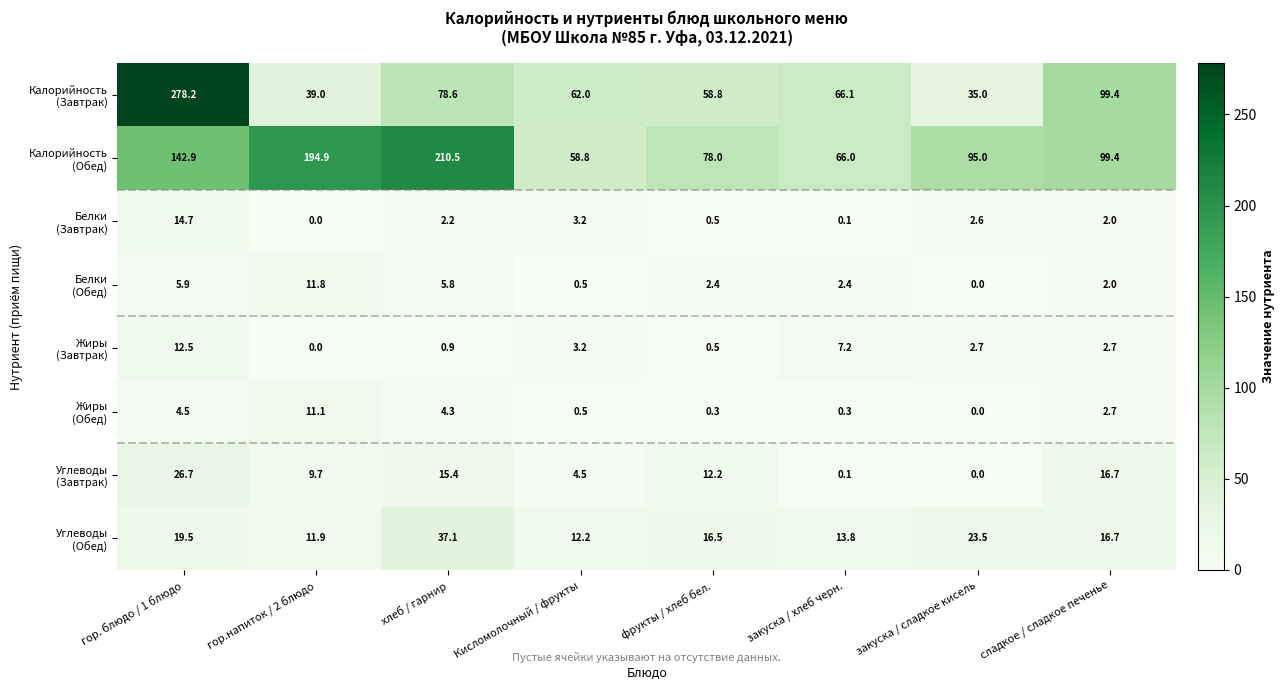

What is the spread (max minus min) of values at хлеб / гарнир?

209.6